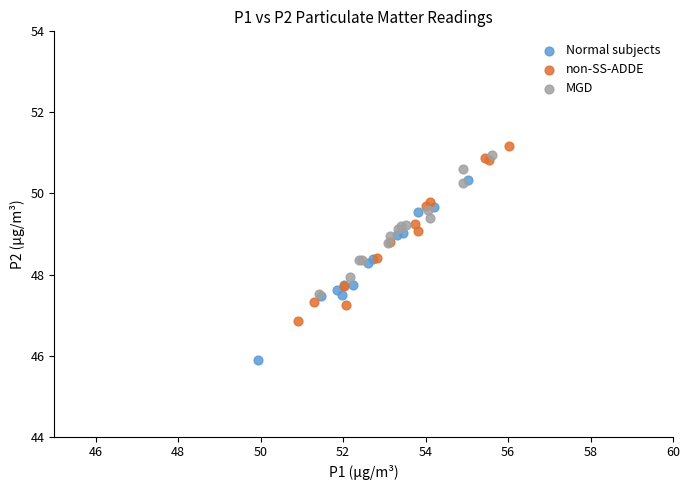

Which series contains the lowest Y value?

Normal subjects